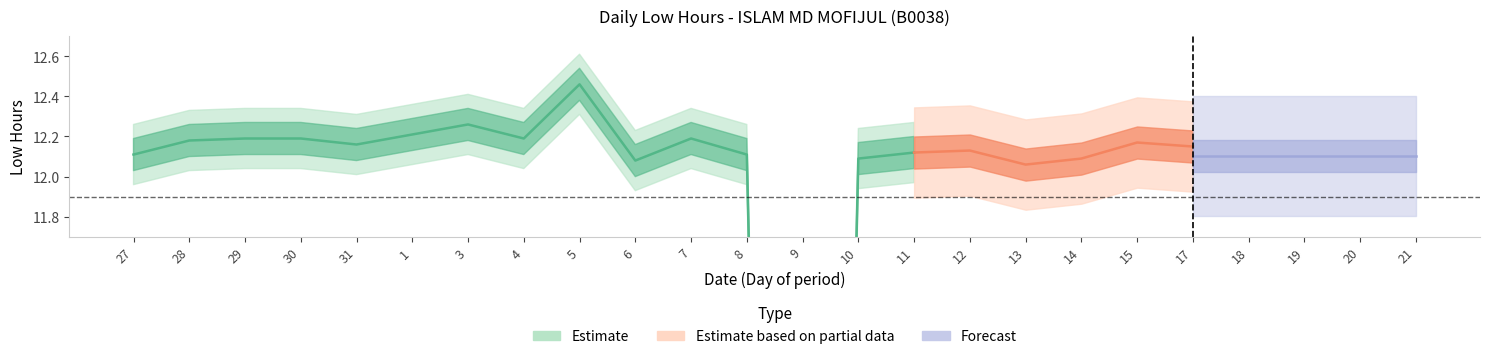

What is the sum of all values?

279.5